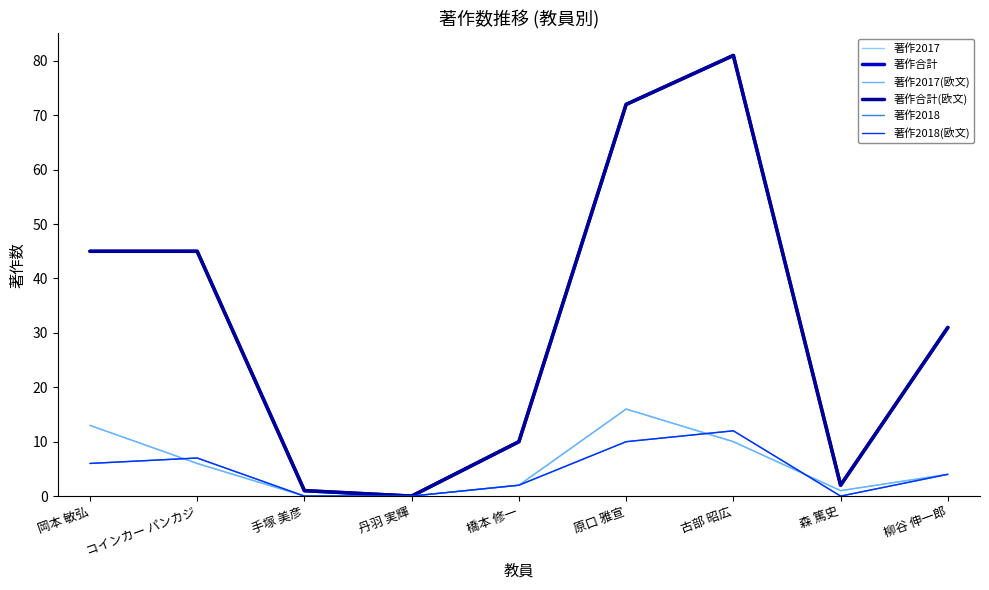

Is this an area chart (filled region under the line)?

No